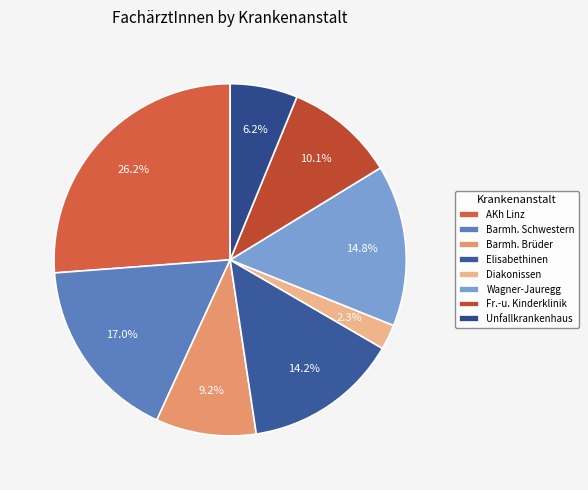

Is there any slice that represents more than half of the pie?

No